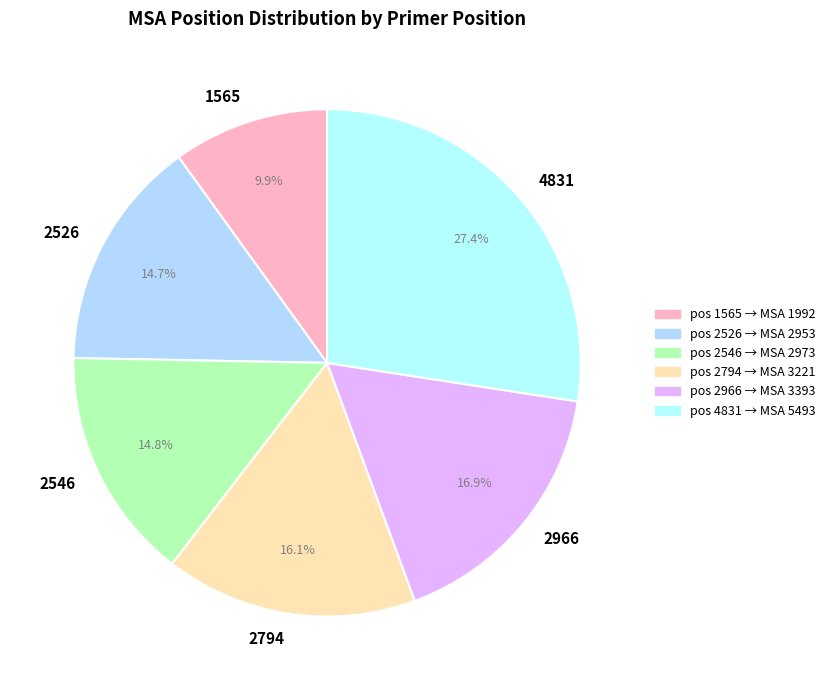

Is it true that 2966 is 17% of the pie?

True